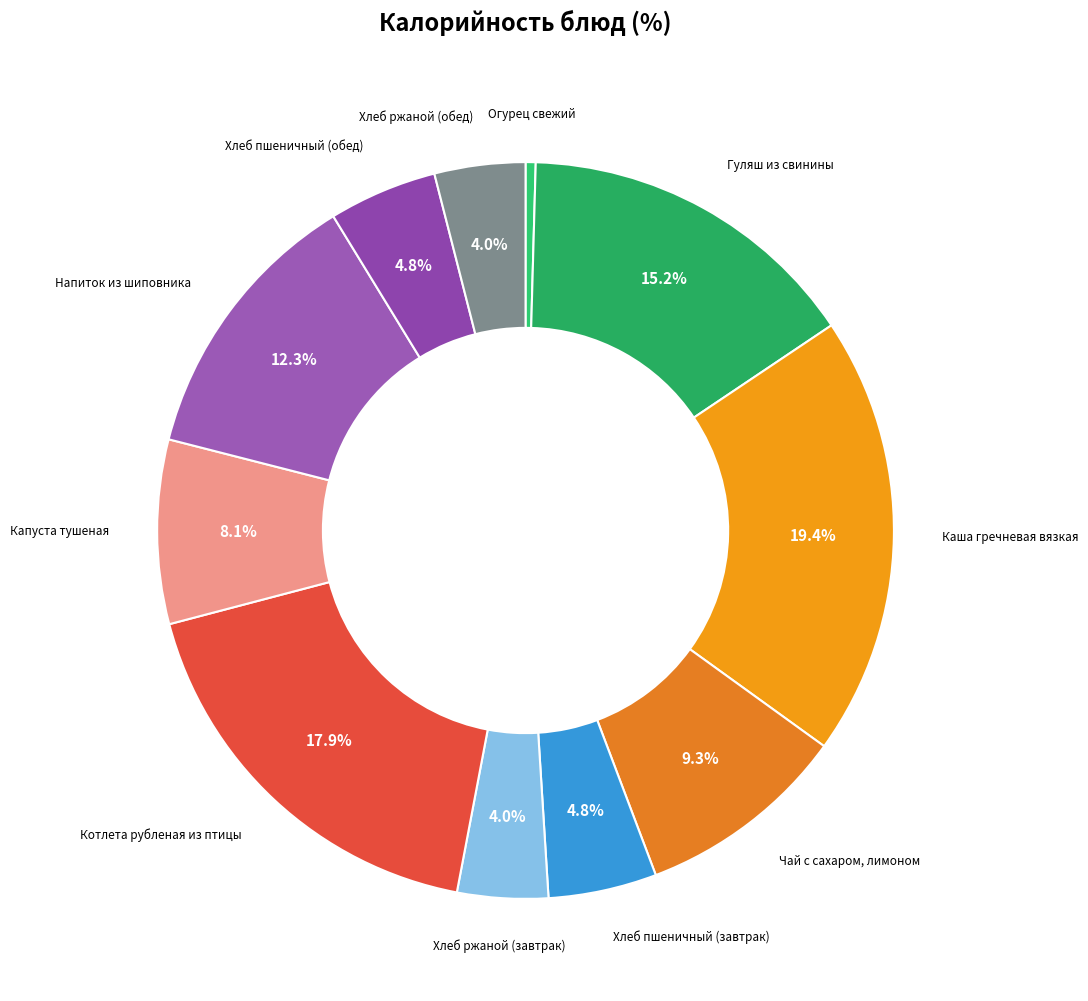

Is it true that Хлеб пшеничный (завтрак) is 5% of the pie?

True